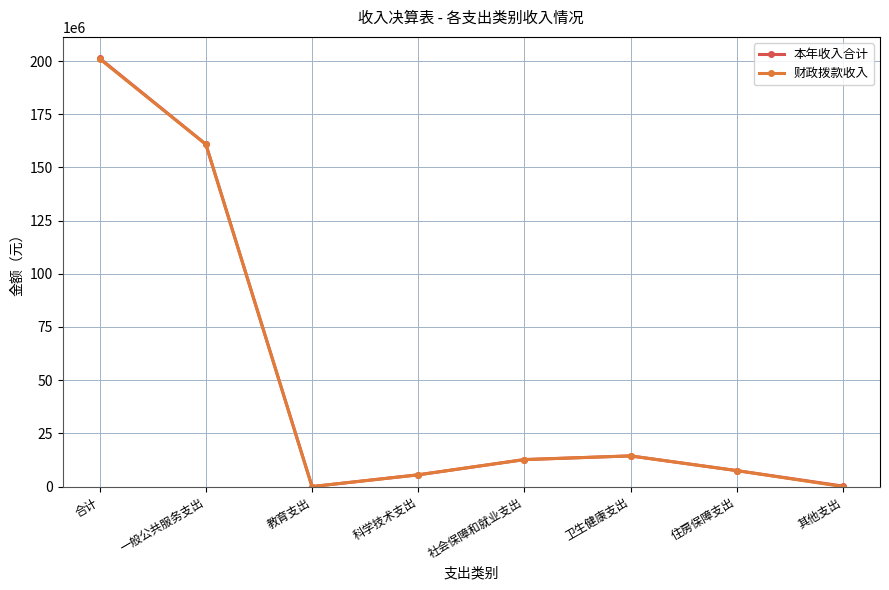

What is the total value across all series at 合计?

402279300.5